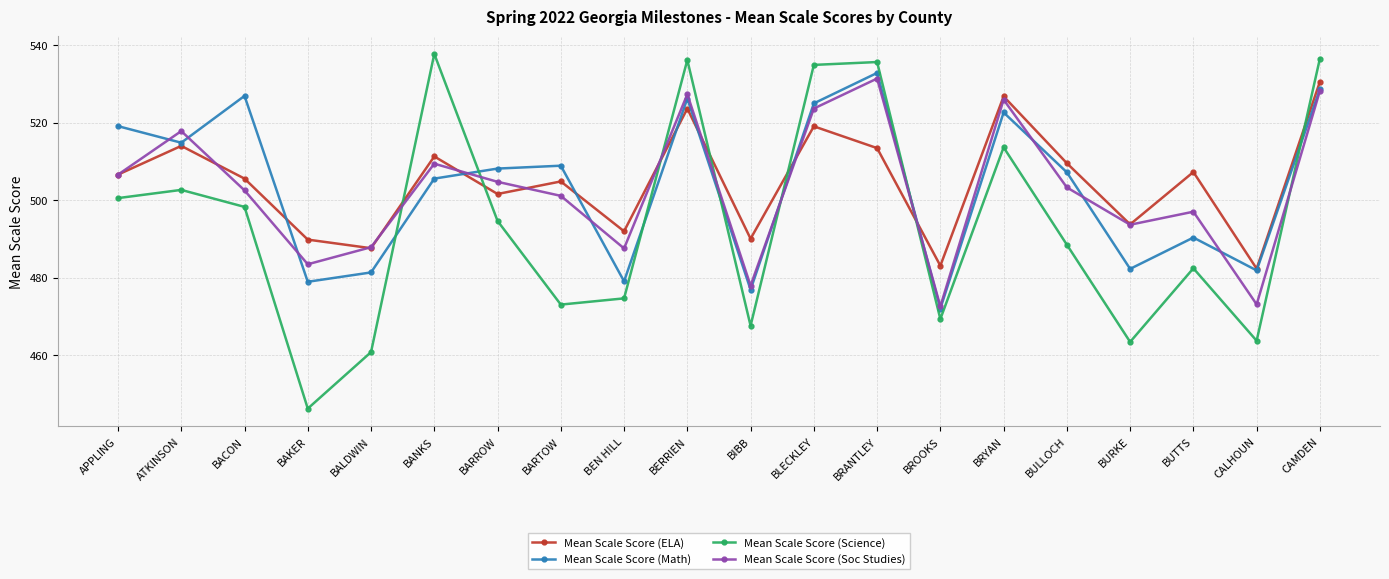

How many intersections are there between Mean Scale Score (Math) and Mean Scale Score (Science)?

7